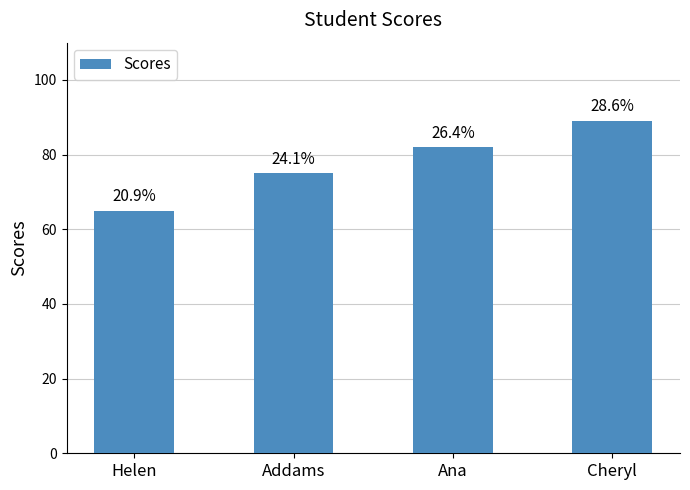

Are the bars horizontal?

No